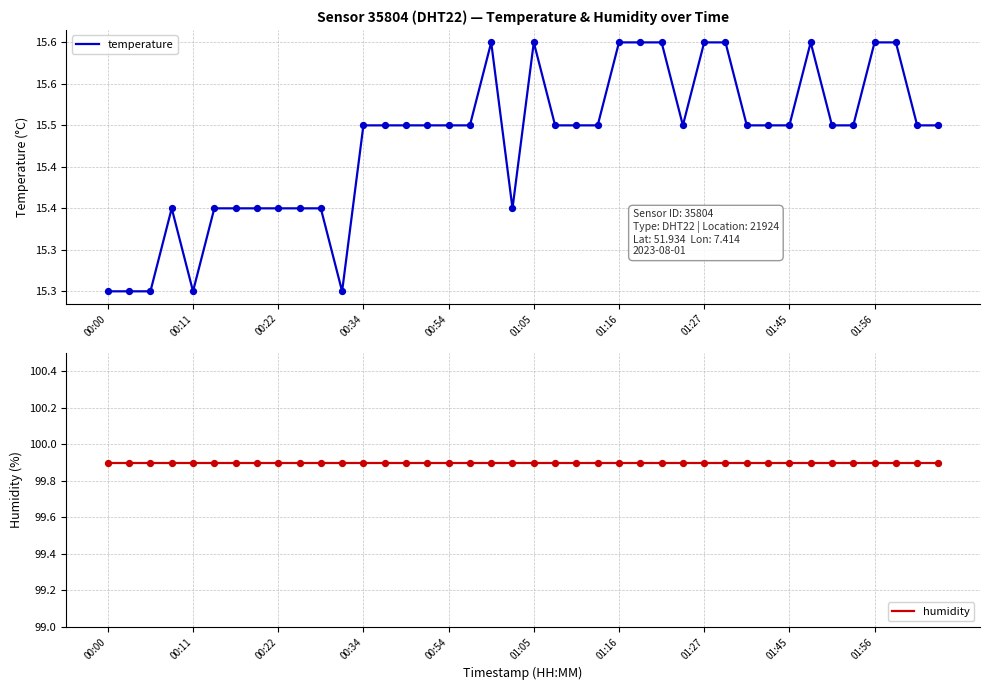

At which category is the sum across all series the highest?

18